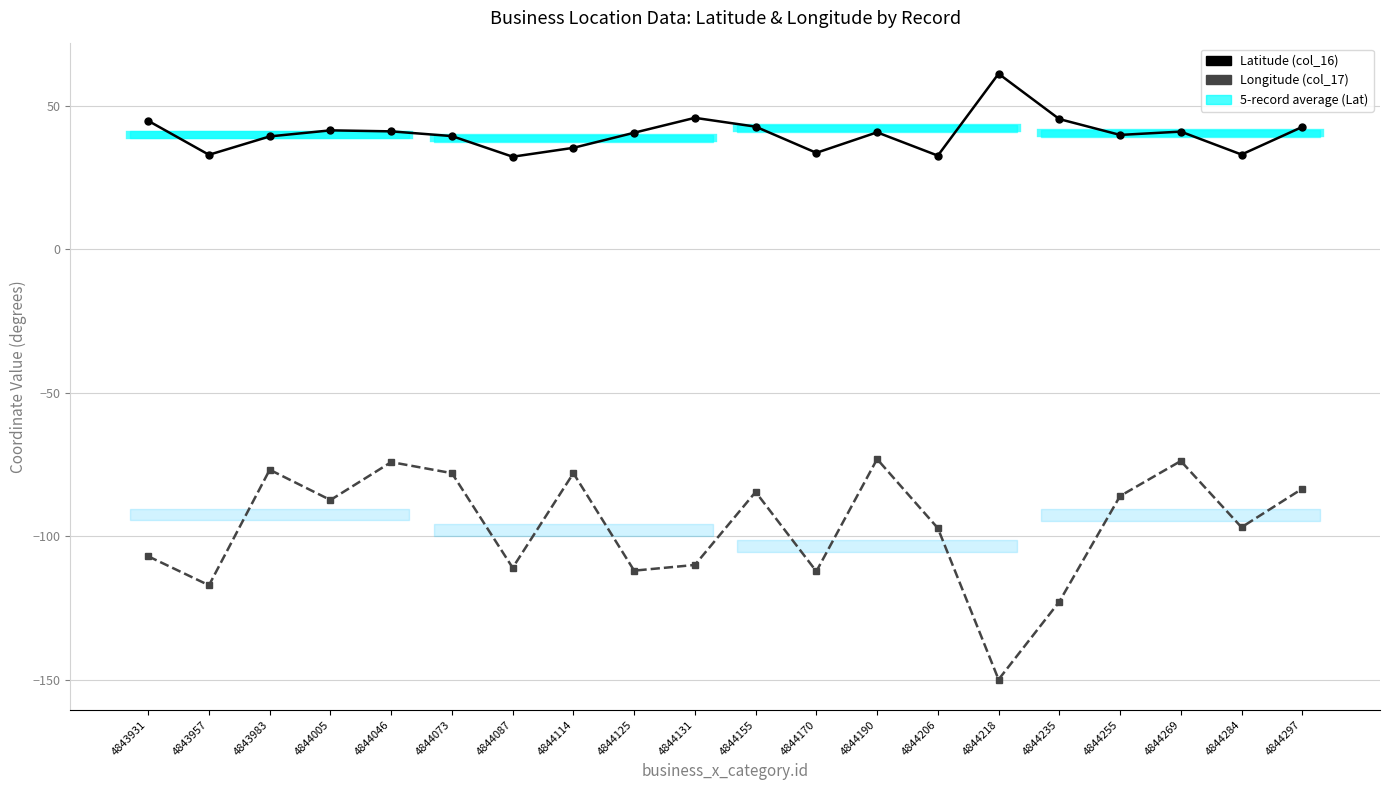

Reading left to right, transcribe all the data shown in this chart.

Latitude (col_16): 4843931=44.8	4843957=33.0	4843983=39.4	4844005=41.5	4844046=41.1	4844073=39.5	4844087=32.3	4844114=35.4	4844125=40.6	4844131=45.8	4844155=42.8	4844170=33.6	4844190=40.8	4844206=32.7	4844218=61.2	4844235=45.4	4844255=39.9	4844269=41.0	4844284=33.0	4844297=42.7
Longitude (col_17): 4843931=-106.9	4843957=-117.0	4843983=-76.8	4844005=-87.3	4844046=-74.1	4844073=-78.0	4844087=-110.9	4844114=-78.0	4844125=-111.9	4844131=-110.0	4844155=-84.5	4844170=-112.2	4844190=-73.1	4844206=-97.1	4844218=-149.9	4844235=-122.8	4844255=-86.0	4844269=-73.7	4844284=-96.8	4844297=-83.4